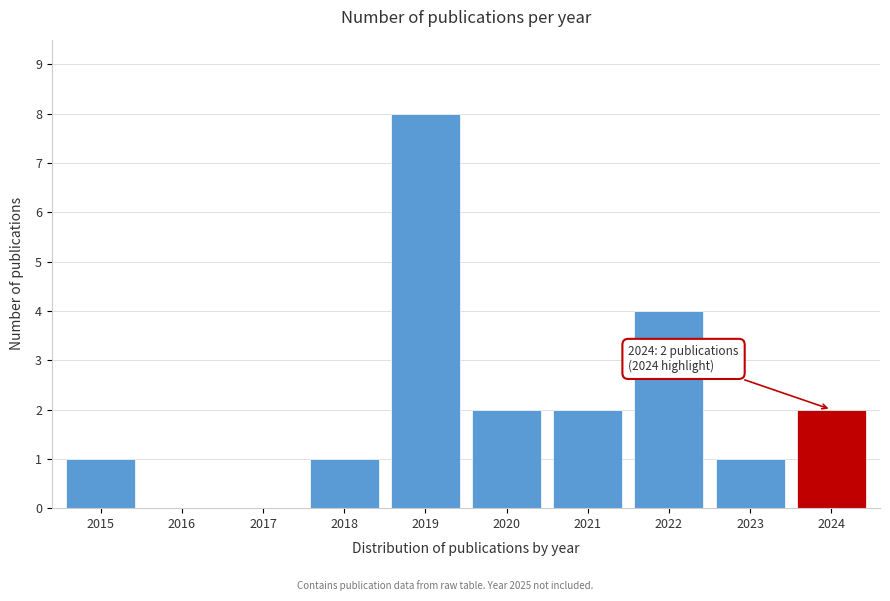

Reading right to left, what are all the values shown in this chart?

2024=2	2023=1	2022=4	2021=2	2020=2	2019=8	2018=1	2017=0	2016=0	2015=1